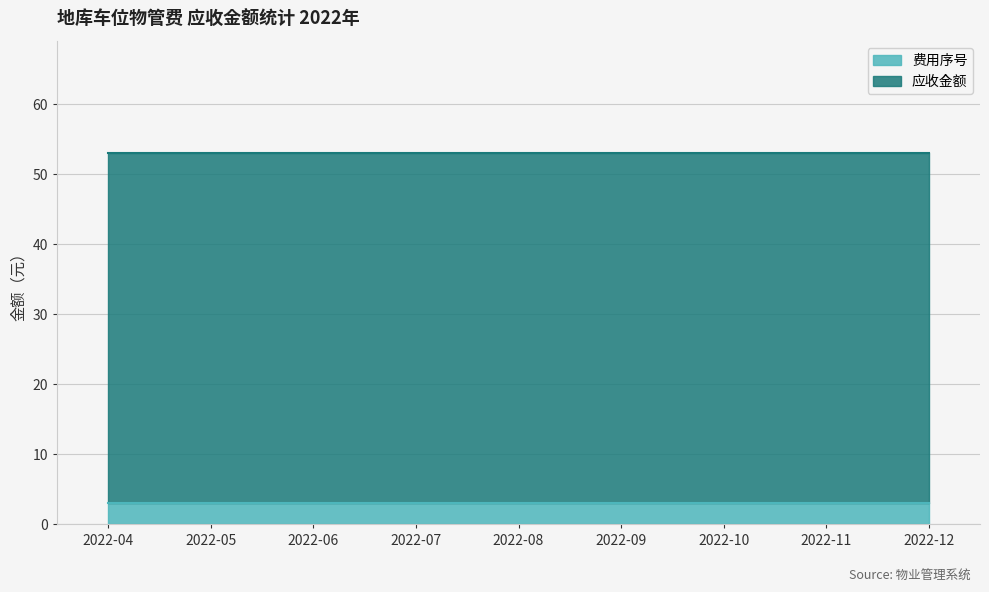

True or false: 费用序号 and 应收金额 cross at least once.

False